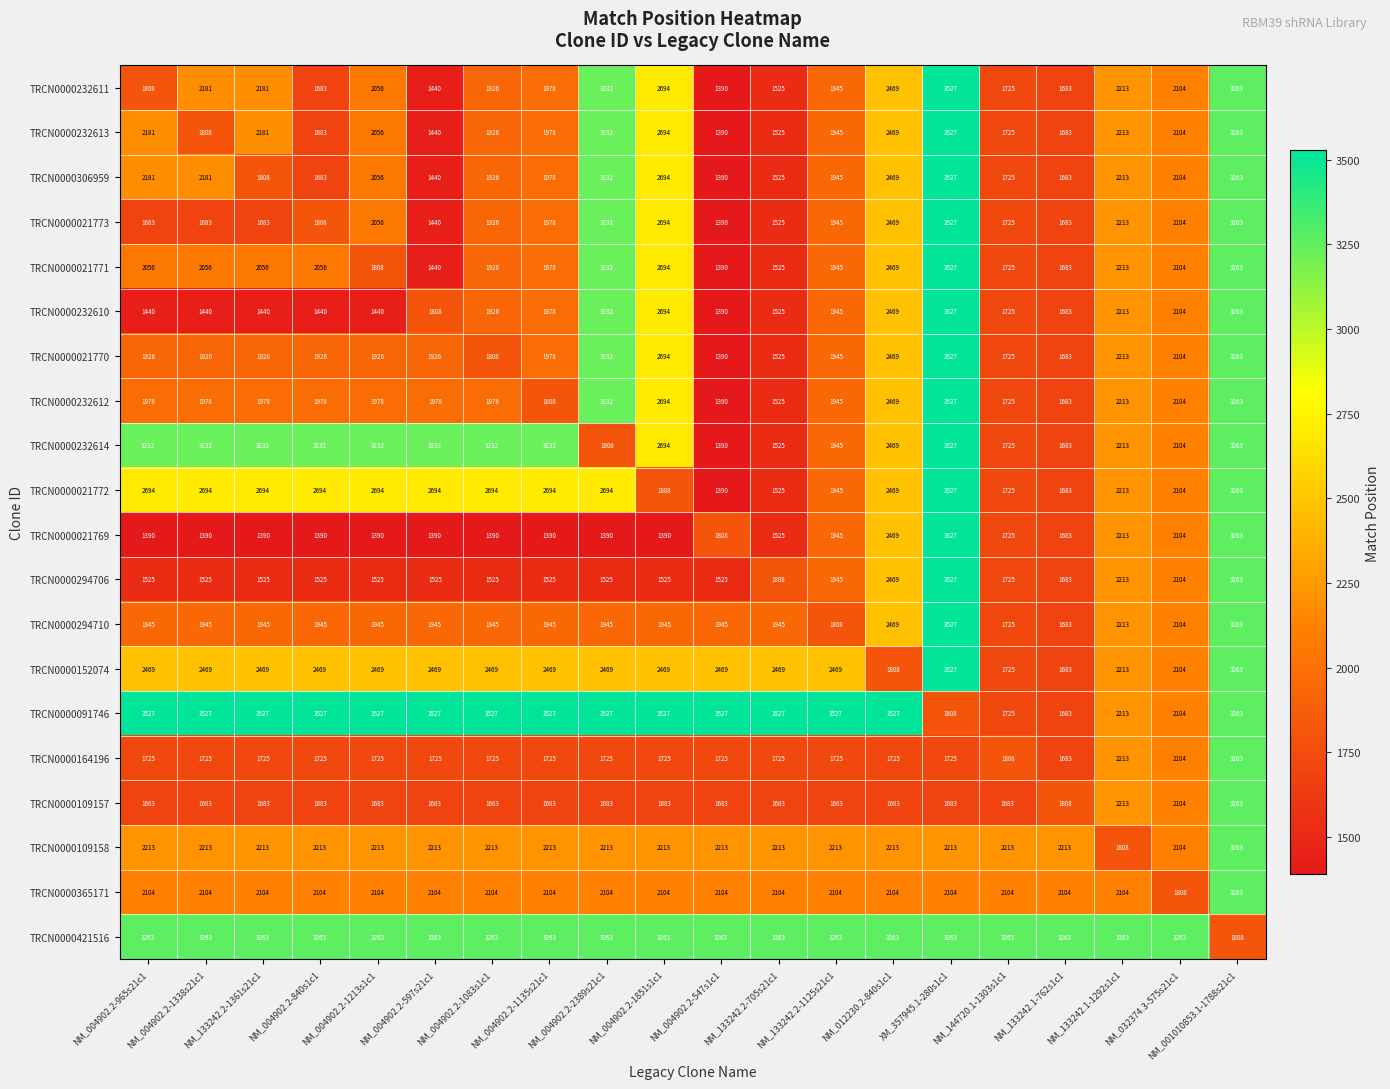

Between NM_004902.2-1851s1c1 and NM_012230.2-840s1c1, which series saw the biggest shift?

TRCN0000021769